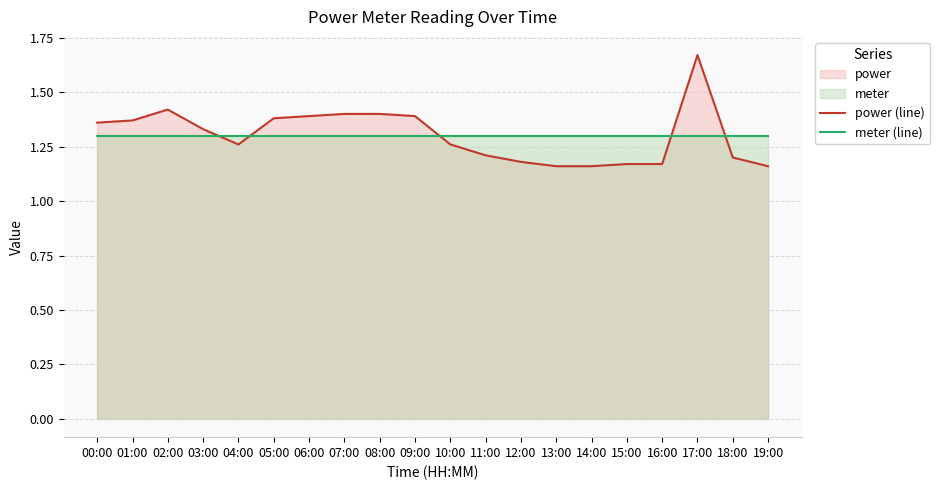

Which series has the widest spread of values?

power (line)